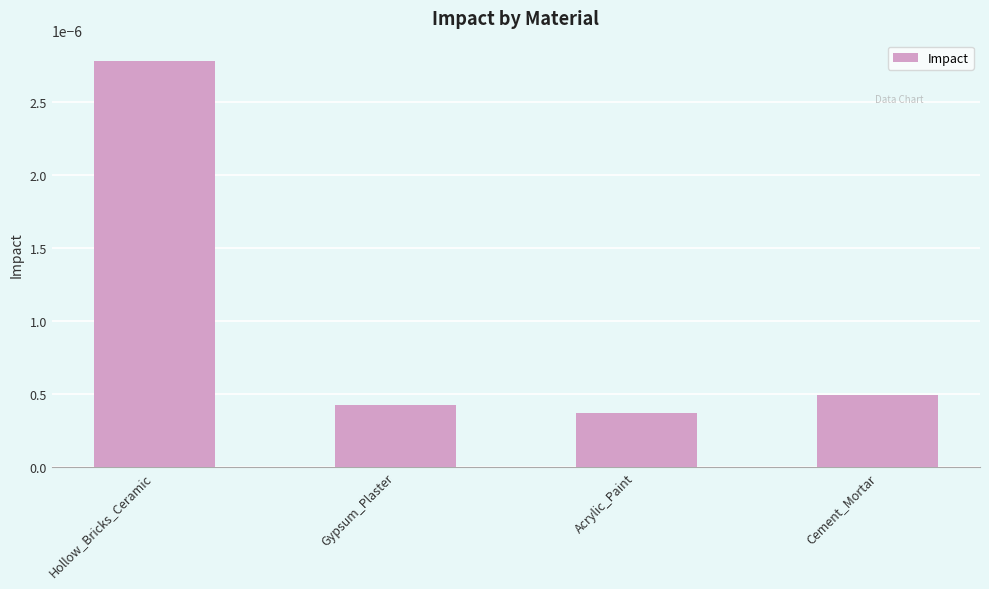

Does the chart contain any negative values?

No